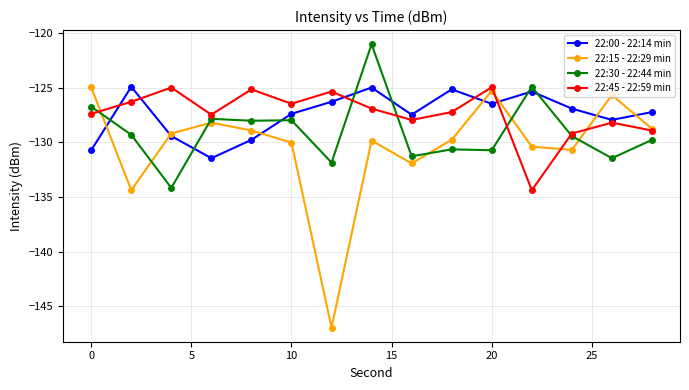

How many lines are shown in the chart?

4